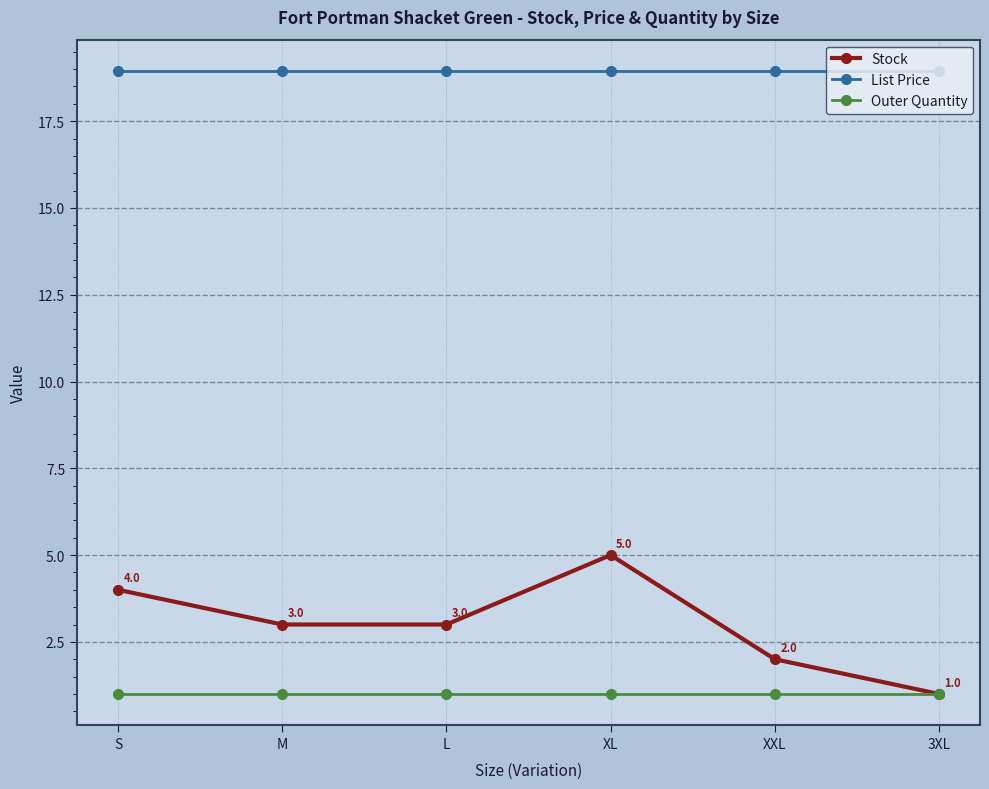

What is the highest value of the Outer Quantity series?

1.0